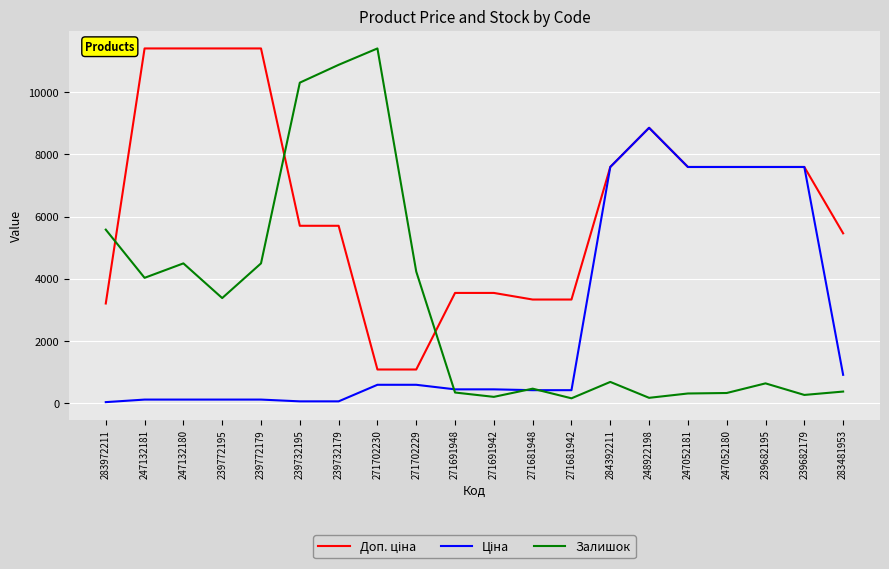

What is the total value across all series at 271681948?

4214.1